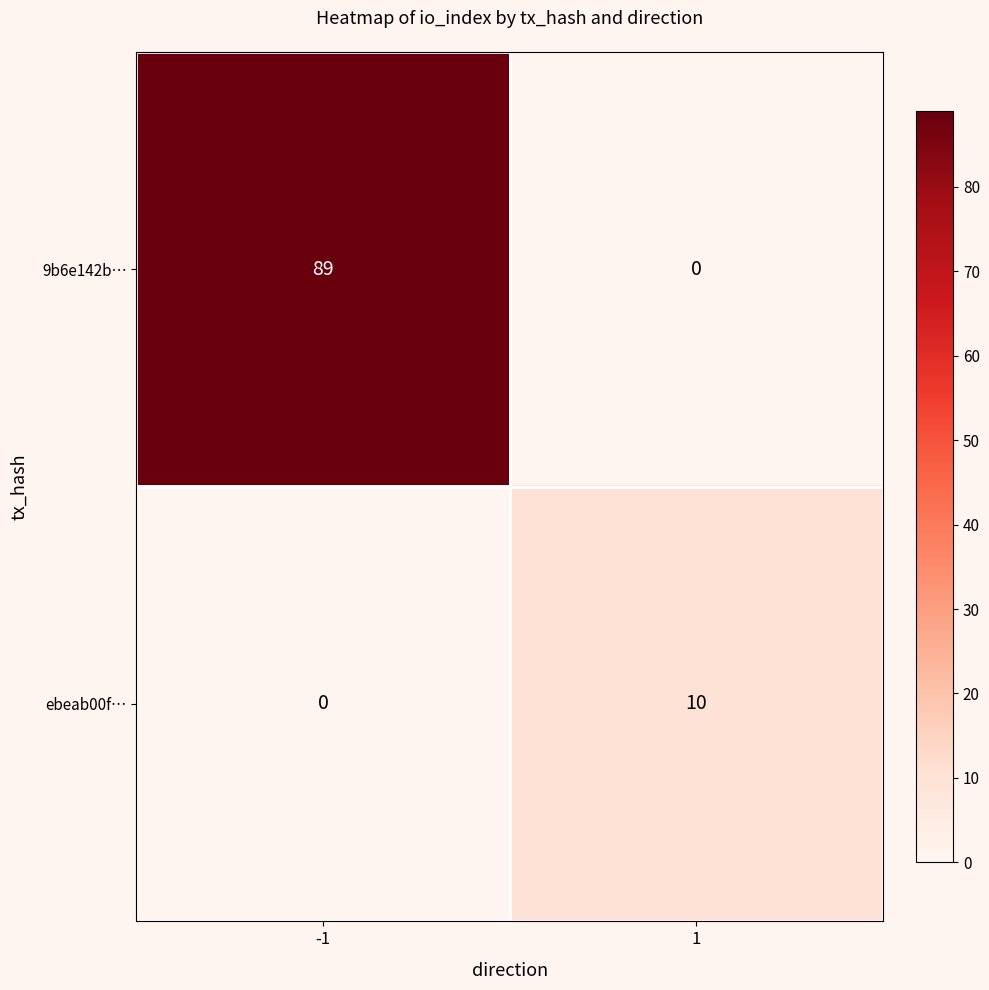

At -1, list the series in order from smallest to largest.

ebeab00f…, 9b6e142b…